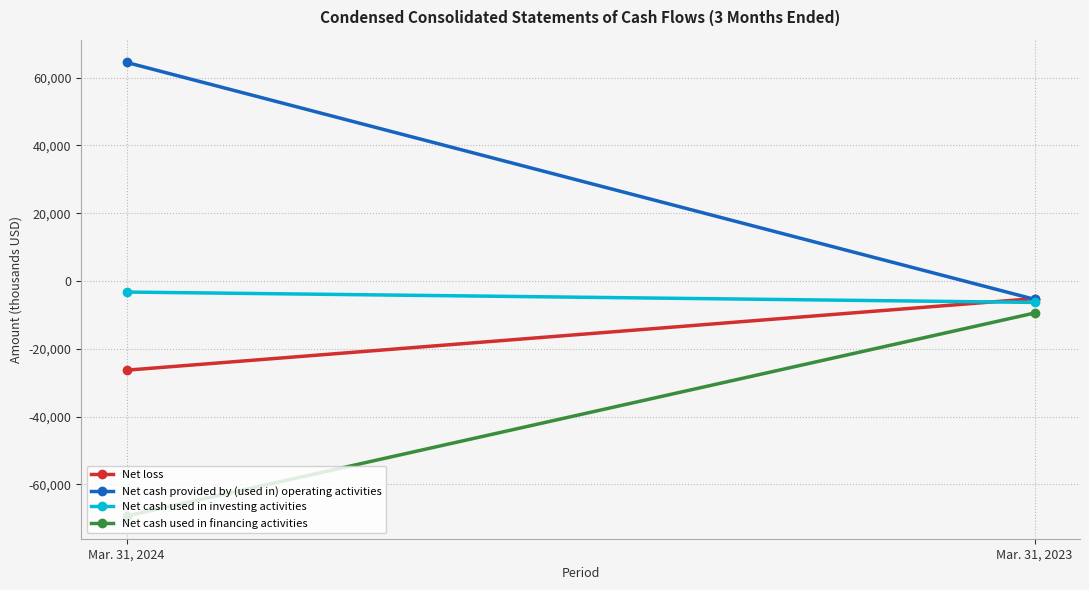

At how many categories does at least one series exceed 15316?

1